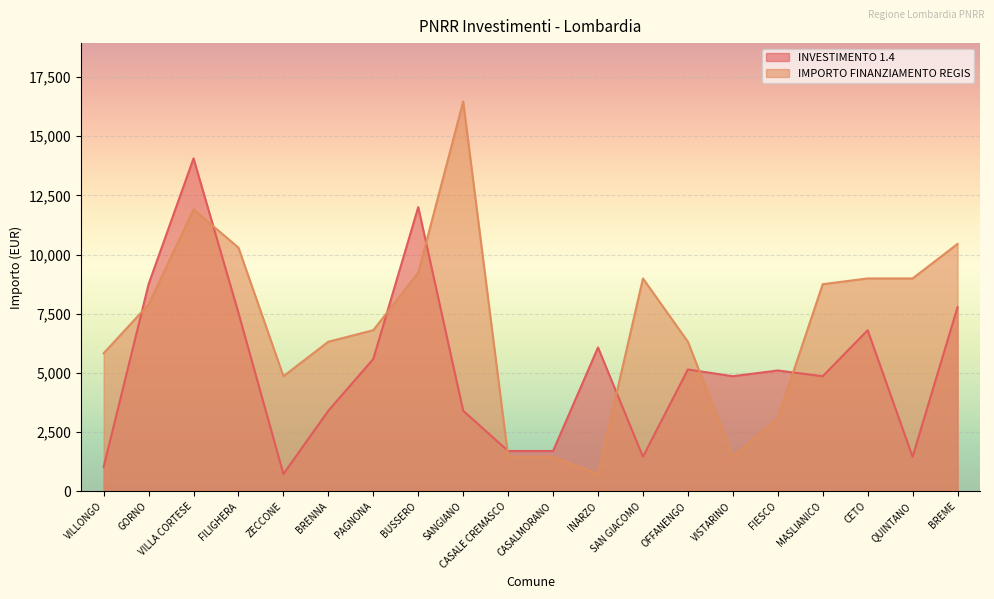

How many times do IMPORTO FINANZIAMENTO REGIS and INVESTIMENTO 1.4 cross each other?

8